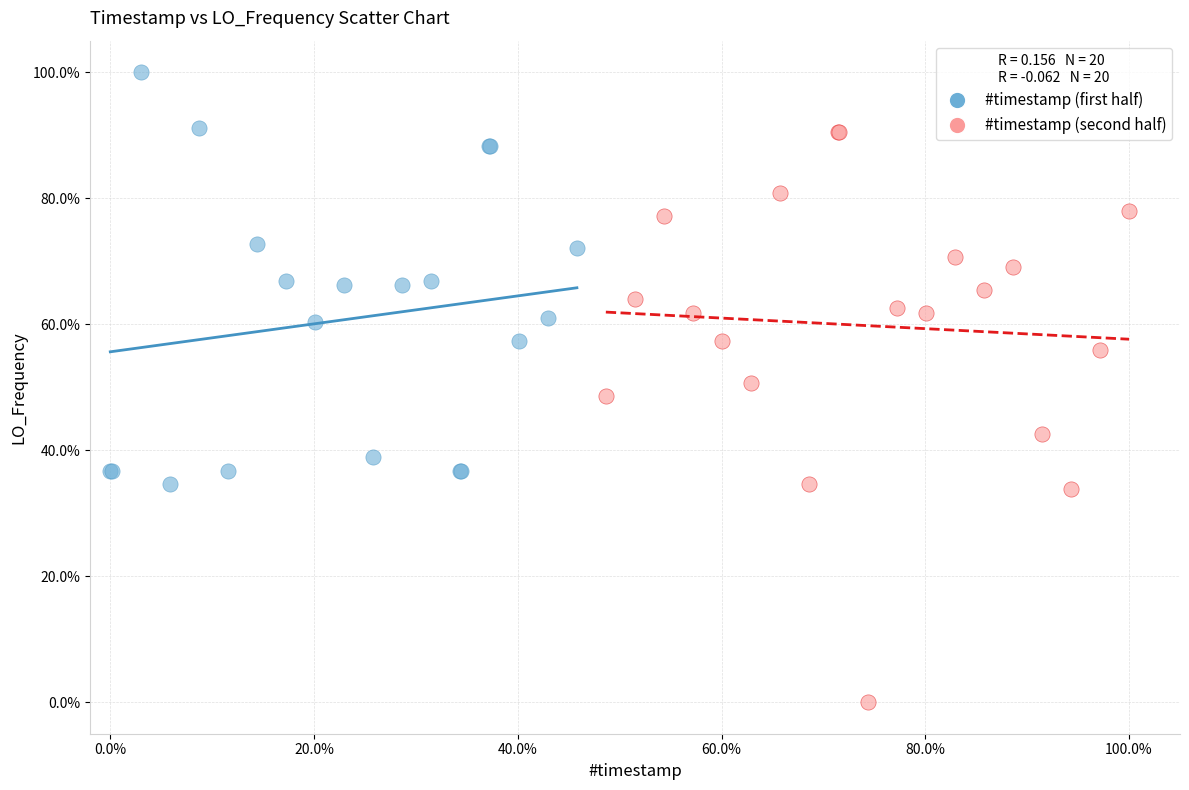

Which series has the largest Y range (max minus min)?

#timestamp (second half)